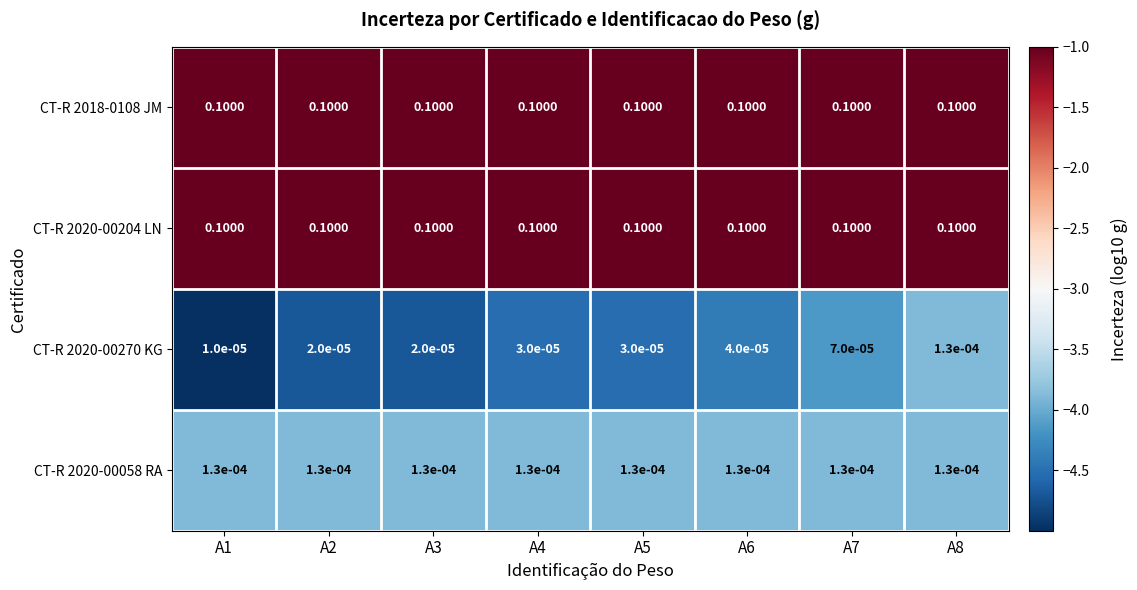

Is the value of CT-R 2020-00270 KG at A6 greater than the value of CT-R 2020-00204 LN at A3?

No